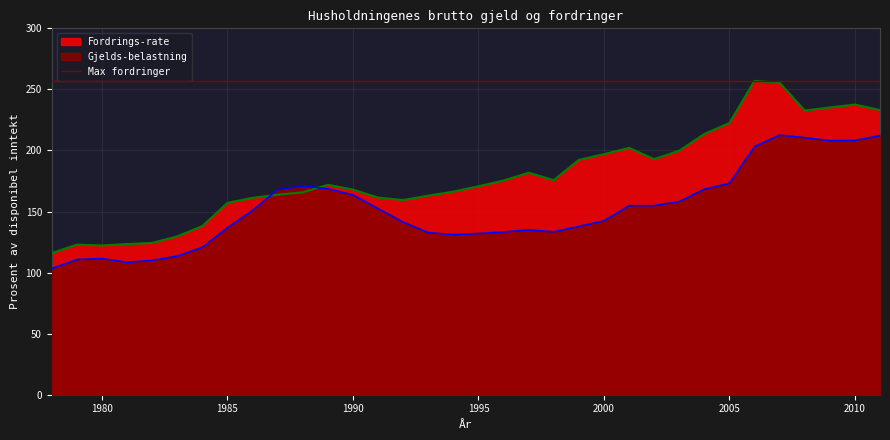

Reading right to left, transcribe all the data shown in this chart.

Gjelds-belastning: 2011=212.2	2010=208.2	2009=208.0	2008=210.5	2007=212.6	2006=203.2	2005=173.1	2004=168.3	2003=158.2	2002=154.8	2001=154.8	2000=142.4	1999=137.9	1998=133.4	1997=134.9	1996=133.3	1995=132.0	1994=131.1	1993=132.7	1992=141.3	1991=152.4	1990=163.6	1989=168.6	1988=170.9	1987=168.0	1986=150.9	1985=136.8	1984=120.7	1983=113.5	1982=110.1	1981=108.4	1980=111.5	1979=110.7	1978=103.3
Fordrings-rate: 2011=233.1	2010=237.6	2009=235.2	2008=232.7	2007=255.4	2006=257.0	2005=222.5	2004=213.5	2003=199.8	2002=192.9	2001=202.1	2000=197.0	1999=192.3	1998=175.7	1997=181.8	1996=175.4	1995=170.7	1994=166.3	1993=163.0	1992=159.4	1991=161.4	1990=168.0	1989=171.9	1988=165.7	1987=163.8	1986=161.2	1985=157.1	1984=138.1	1983=129.7	1982=124.3	1981=123.4	1980=122.2	1979=122.9	1978=115.9